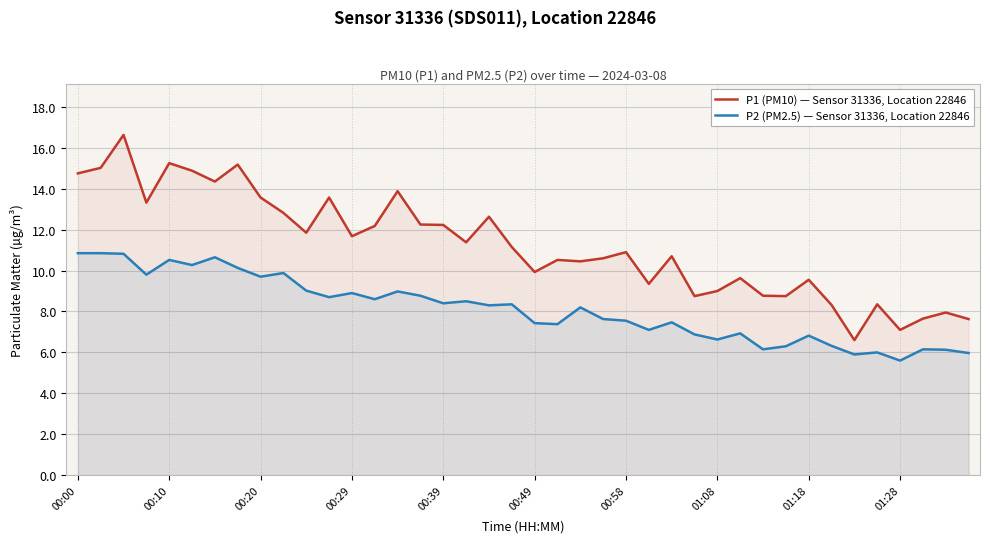

At how many categories does at least one series exceed 16?

1